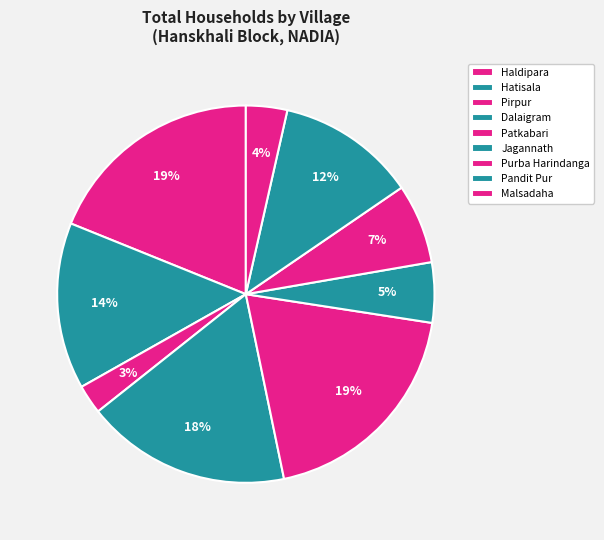

Do Purba Harindanga and Haldipara together represent more than half of the pie?

No